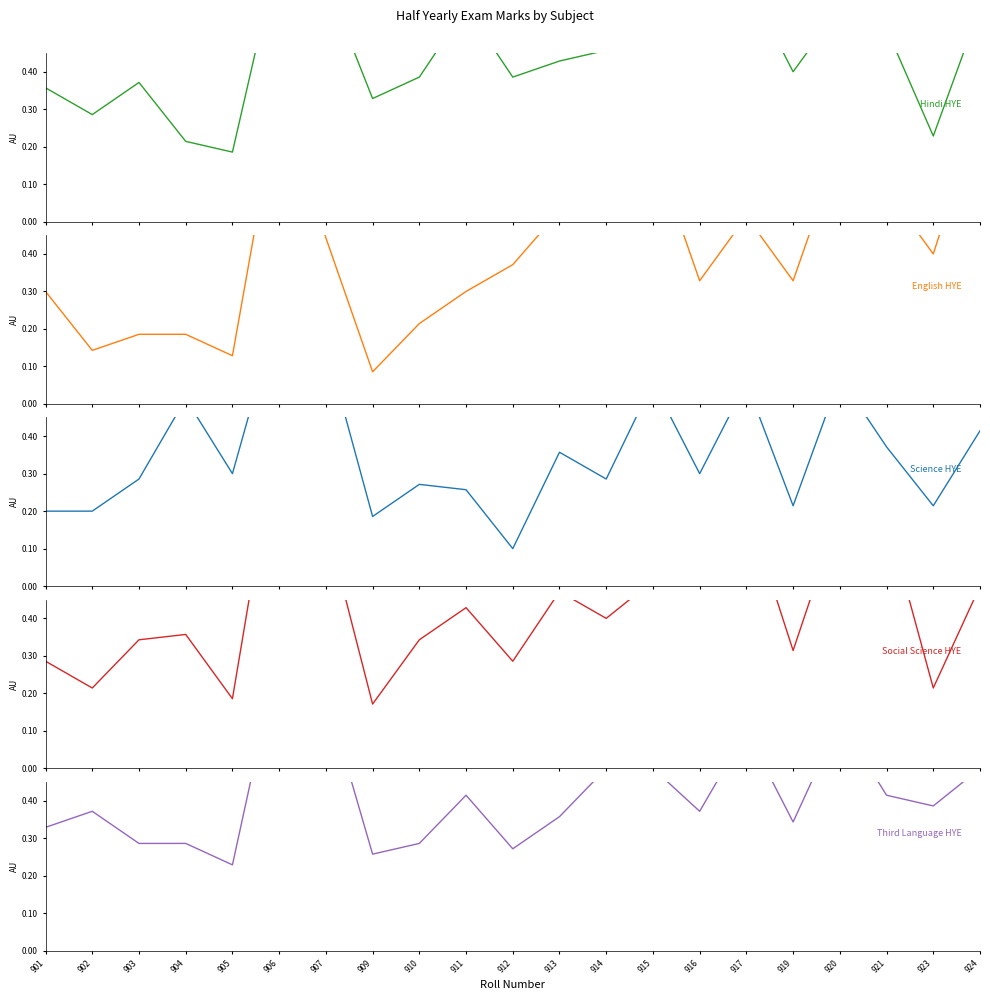

What is the value of the Science HYE point at the 17th from the left?

0.2